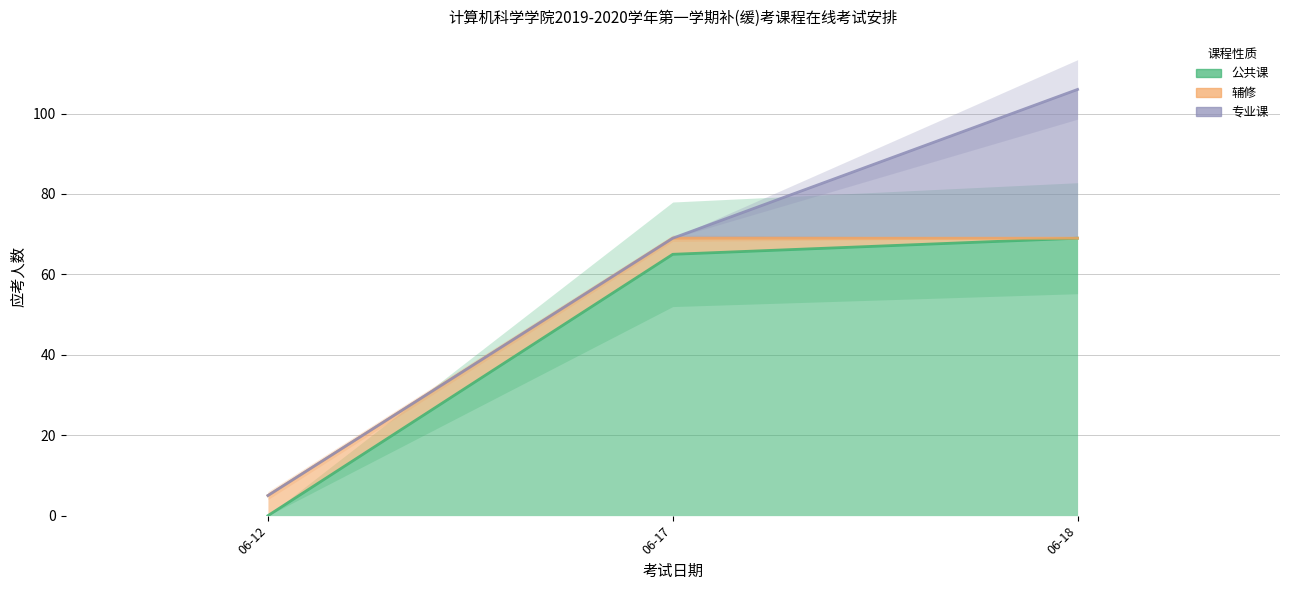

At how many categories does at least one series exceed 60?

2